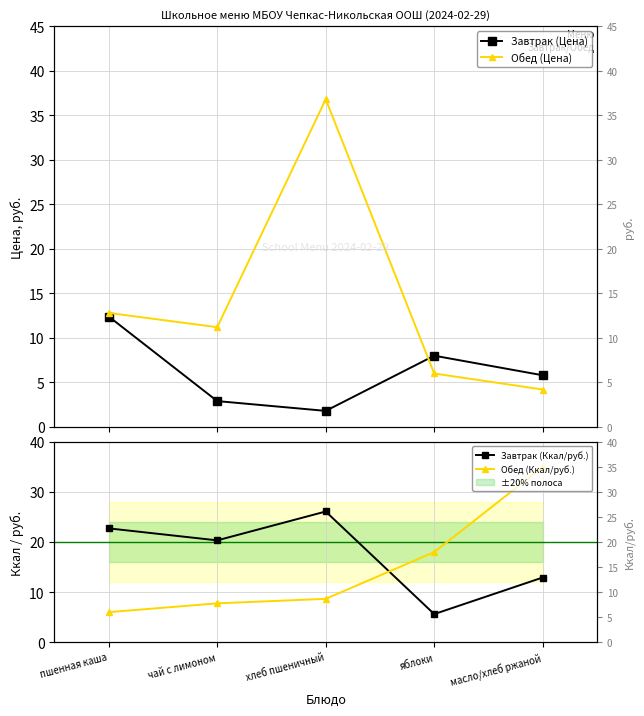

What is the spread (max minus min) of values at масло/хлеб ржаной?

30.8